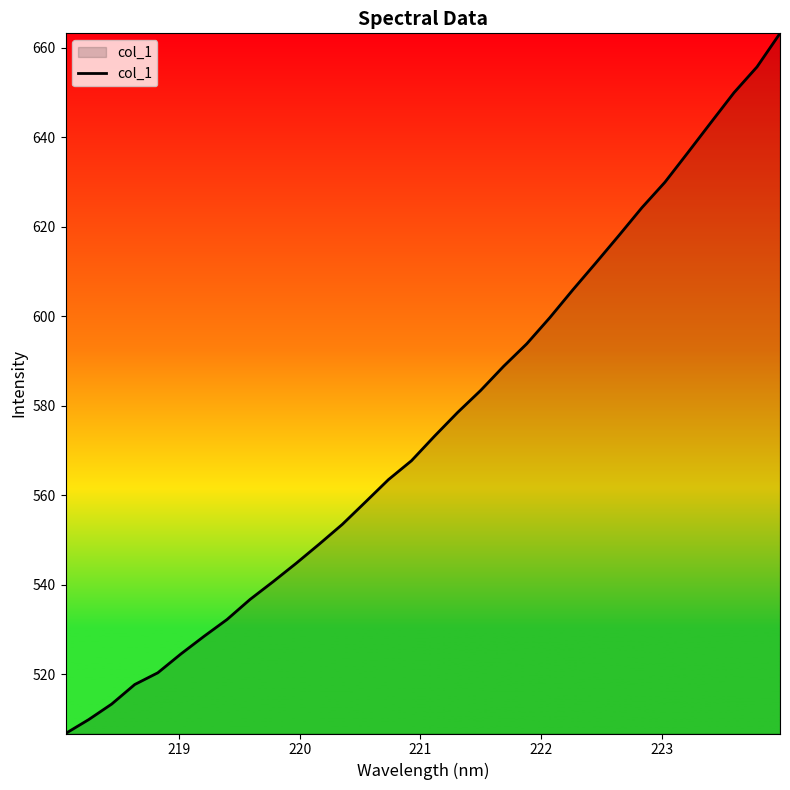

What is the minimum value shown in the chart?

506.8